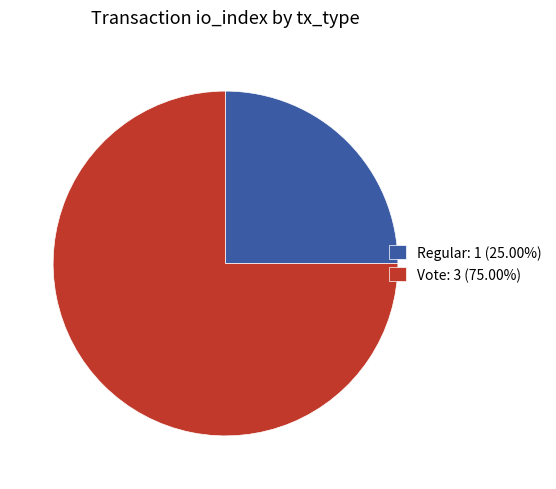

Which category has the smallest portion of the pie?

Regular